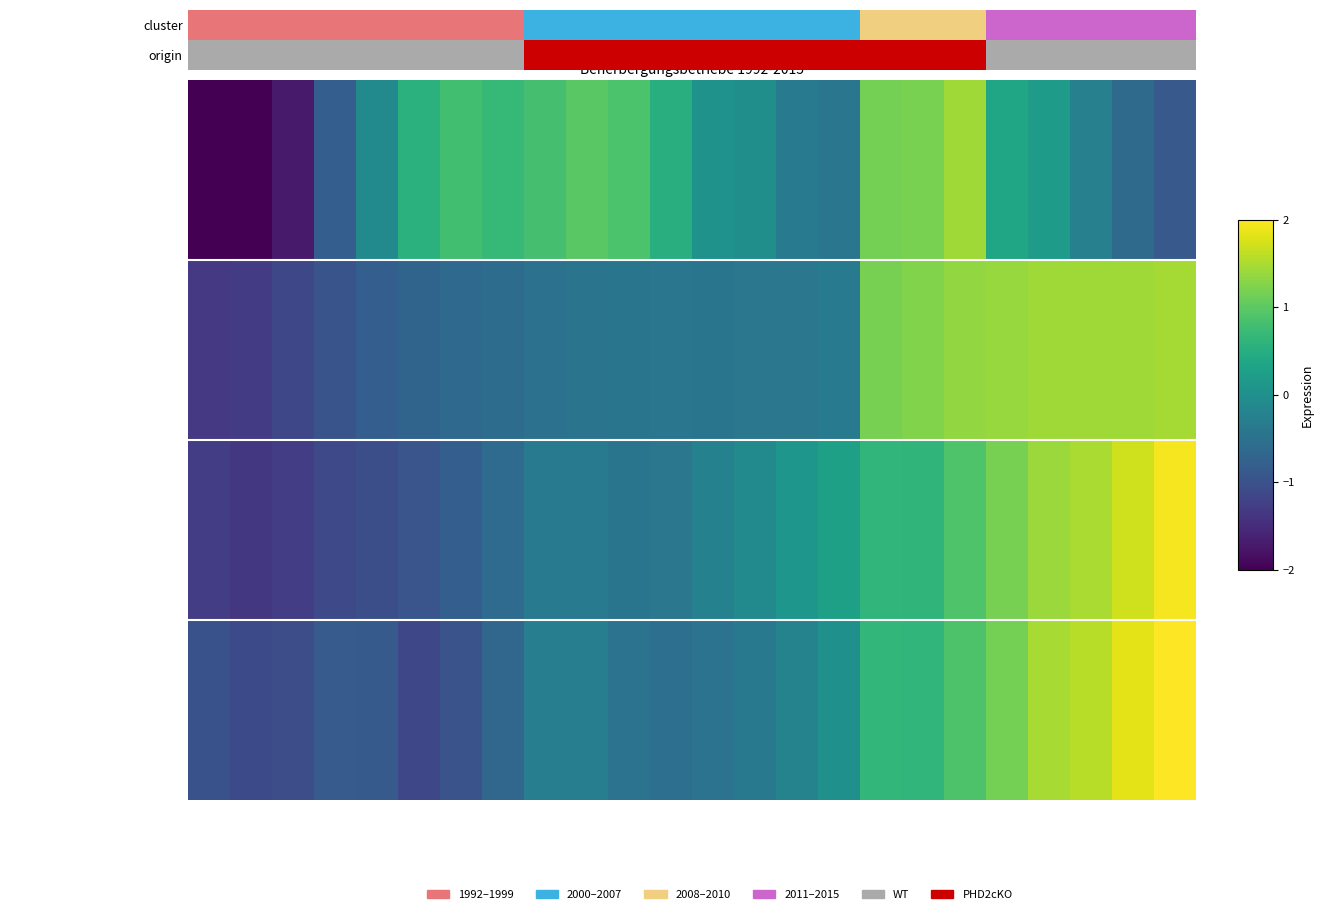

List the series in order of their peak value, lowest first.

Geöffnete Betriebe, Angebotene Schlafgelegenheiten, Ankünfte, Übernachtungen